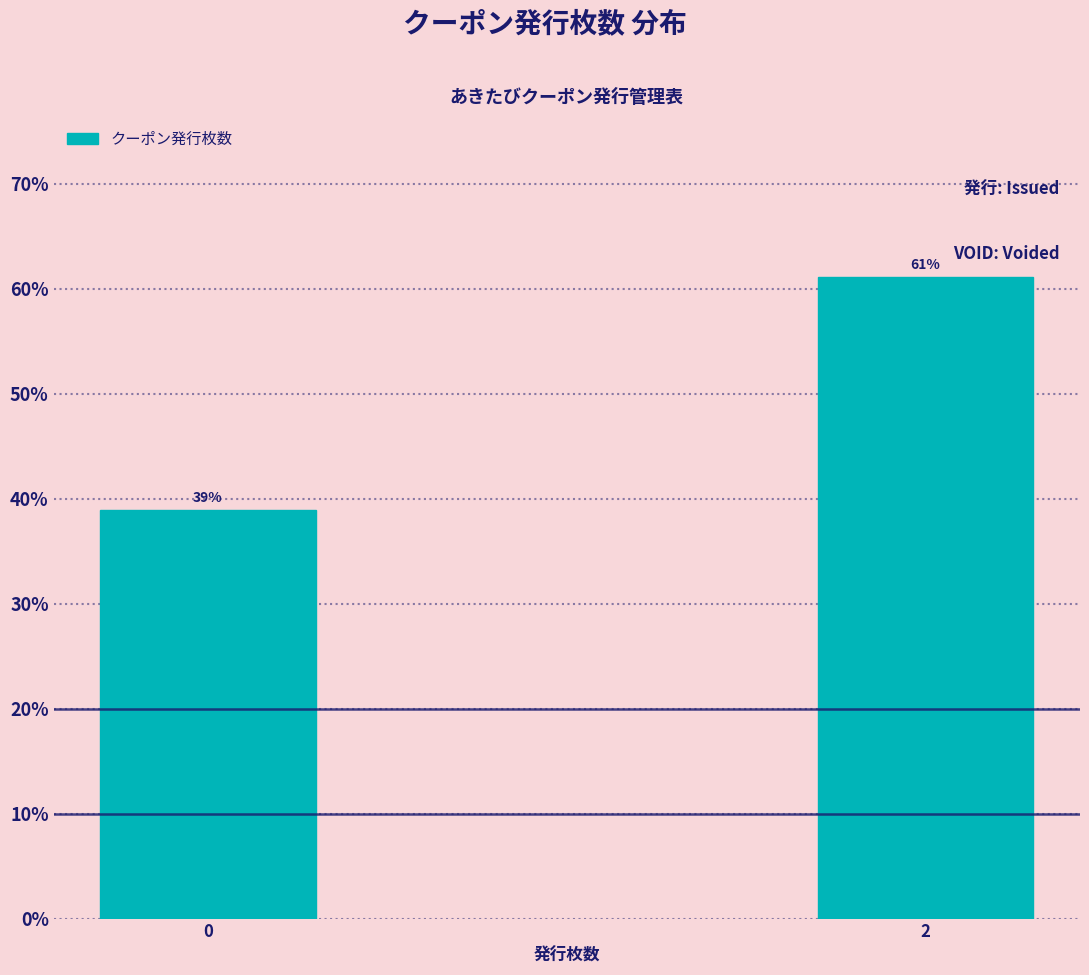

Rank the categories by value from lowest to highest.

0, 2